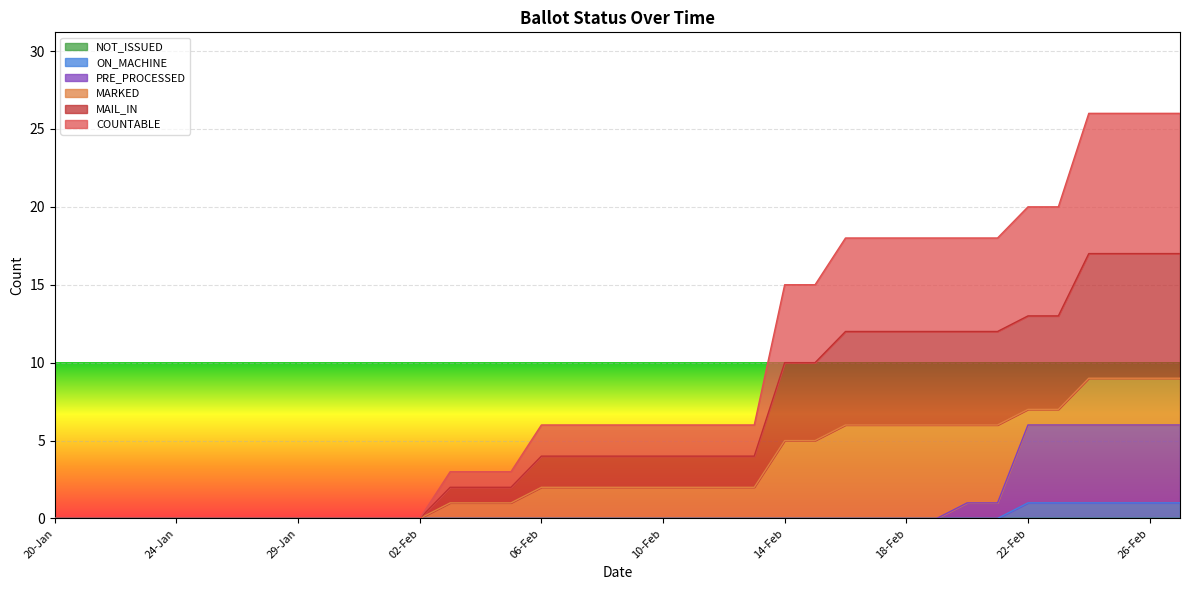

Is it true that COUNTABLE equals 0 at 25-Jan?

True